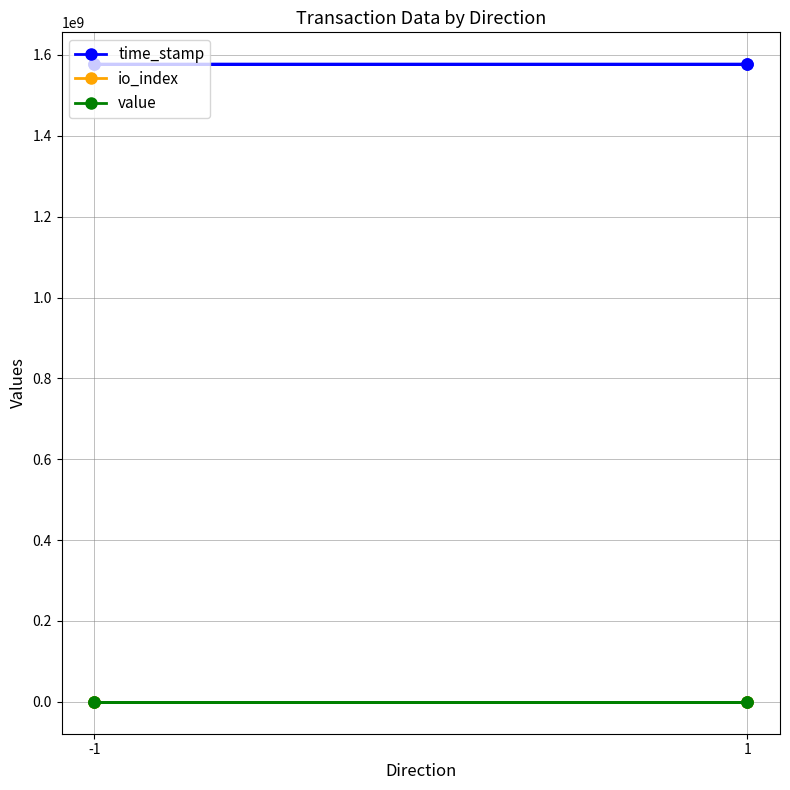

Which series changed the most between -1 and 1?

time_stamp